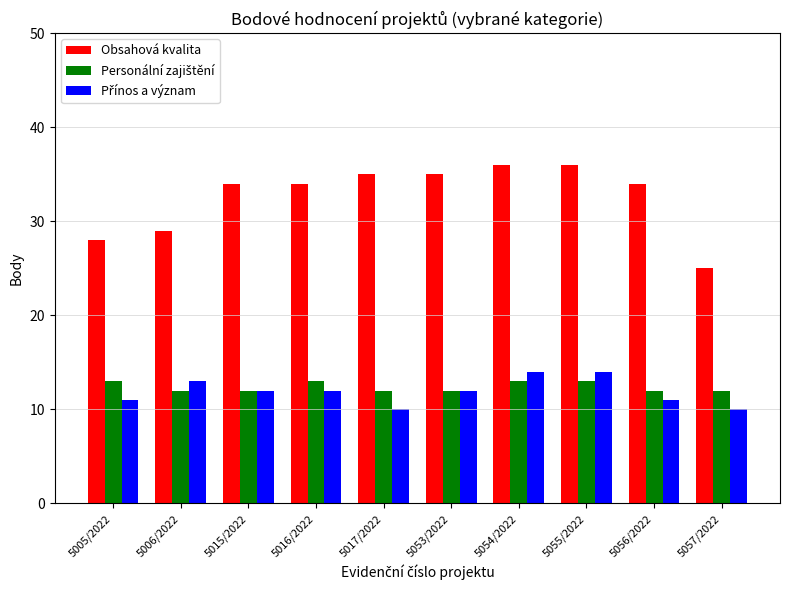

What is the spread (max minus min) of values at 5016/2022?

22